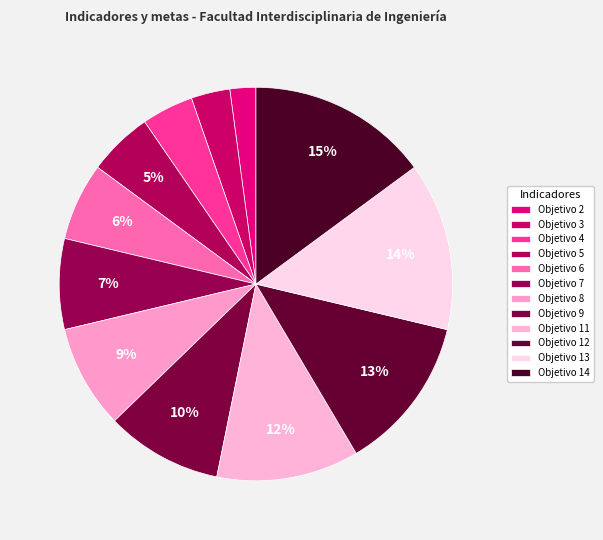

How many slices are in this pie chart?

12